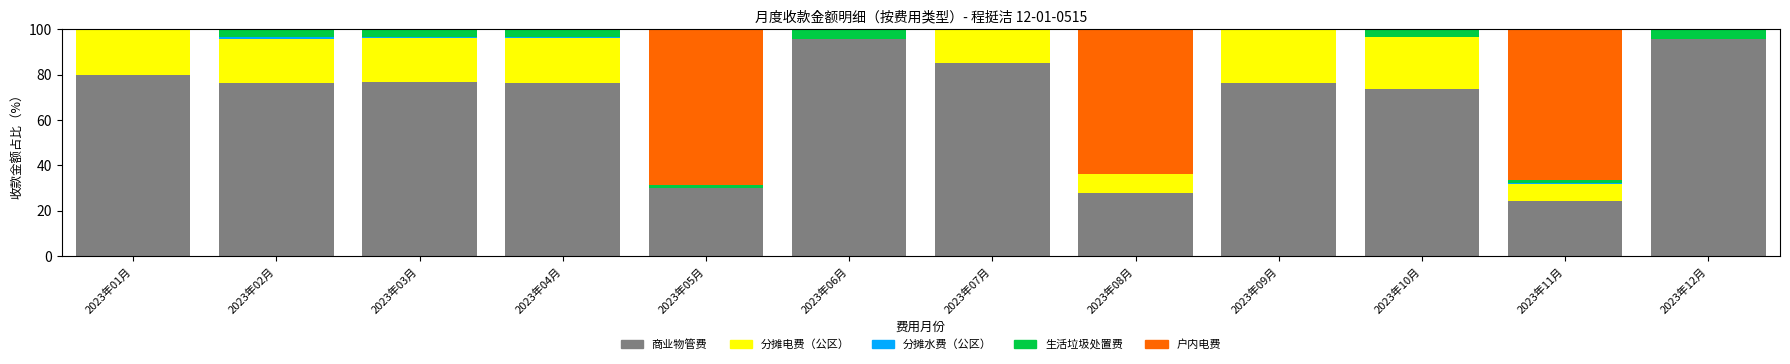

The value of 商业物管费 at 2023年02月 is 76.5. True or false?

True